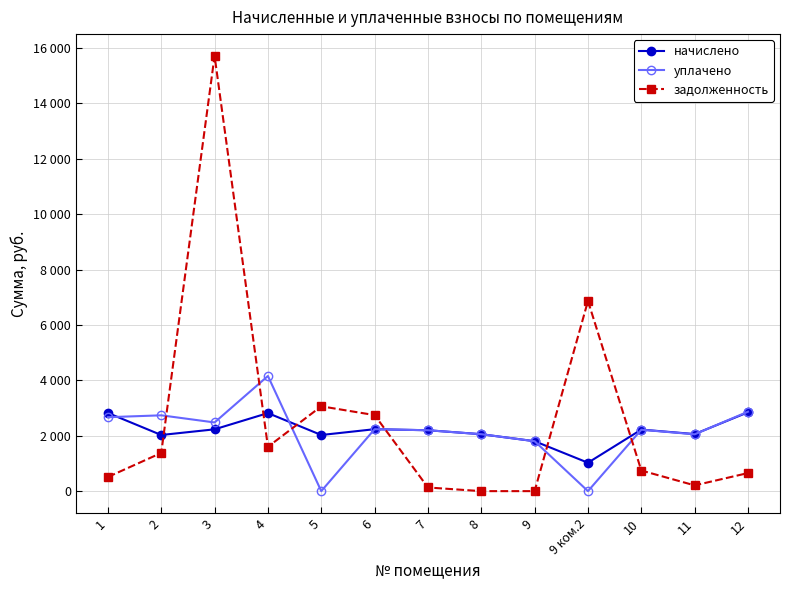

What is the spread (max minus min) of values at 4?

2558.1